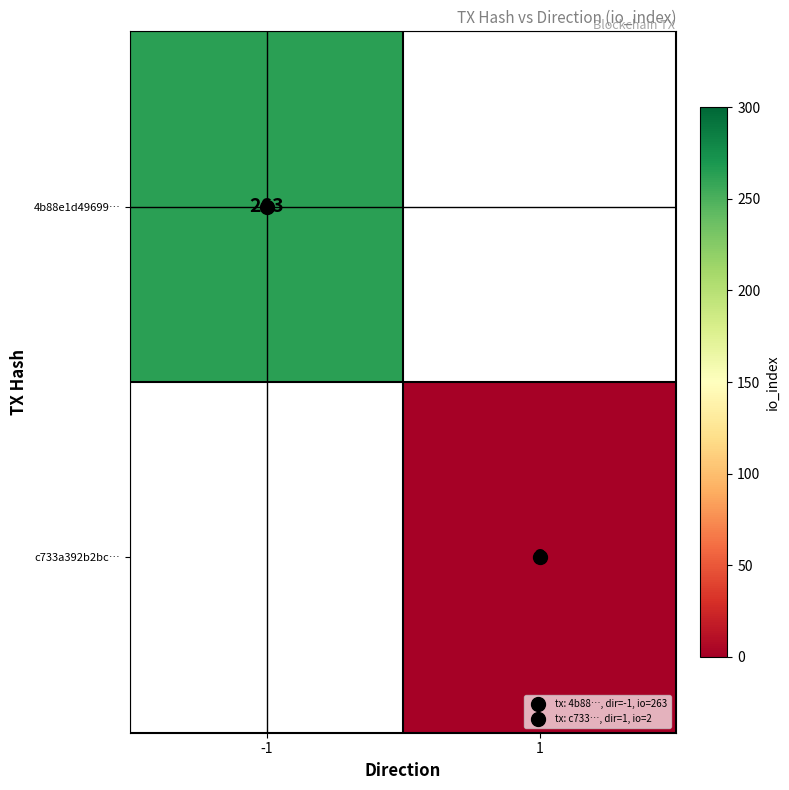

Rank the categories by c733a392b2bc… value from highest to lowest.

-1, 1